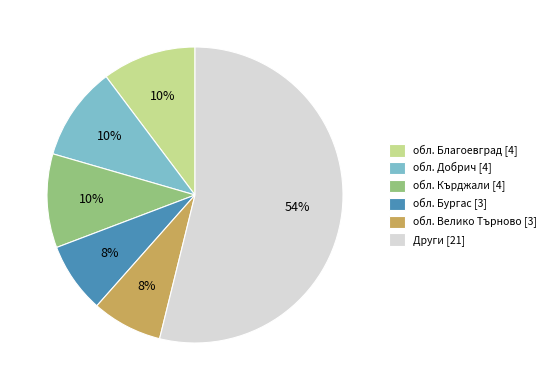

To the nearest percent, what is the combined percentage of Други [21] and обл. Бургас [3]?

62%